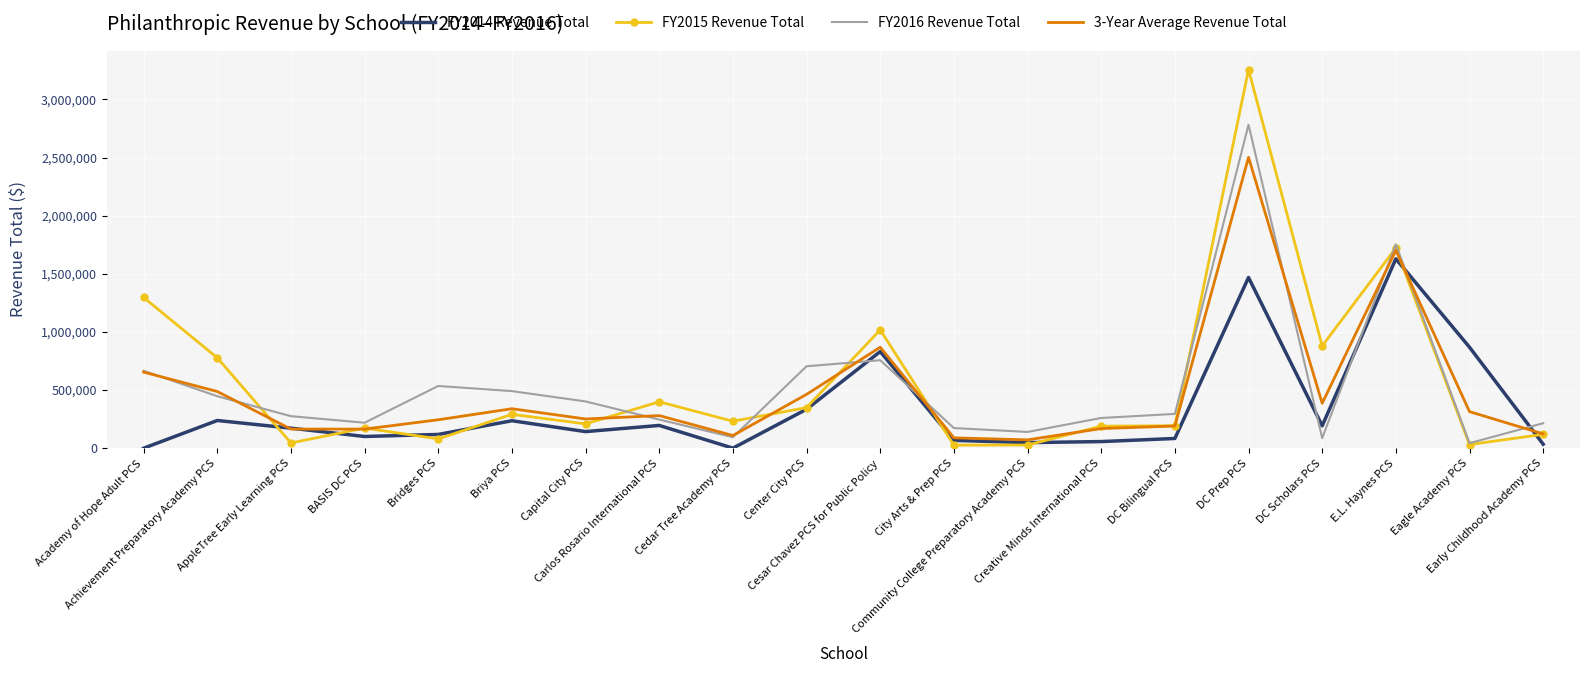

Which series has the largest range (max minus min)?

FY2015 Revenue Total